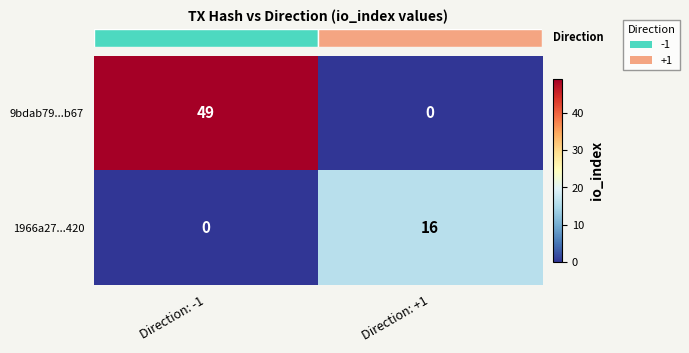

List the series in order of their overall mean, lowest first.

1966a27...420, 9bdab79...b67